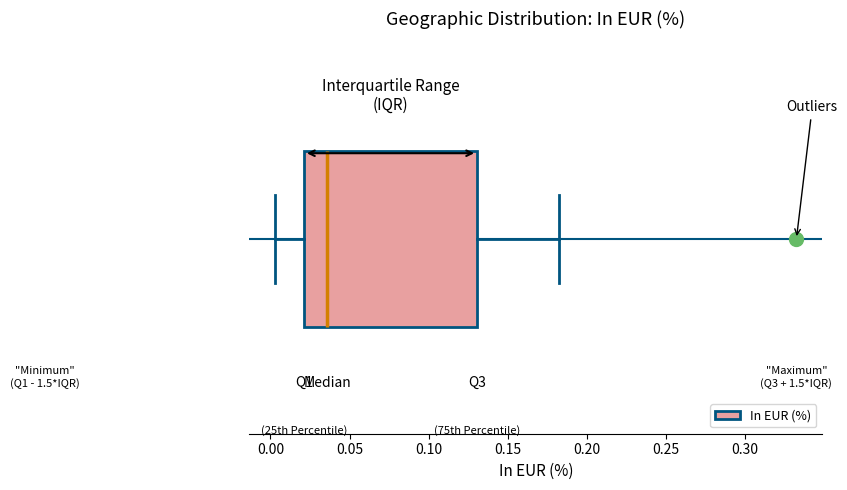

Read this box plot against the x-axis: the position of the median line, the range covered by the box, and the ends of both whiskers. The values are not printed on the chart, so give them approximately, as read against the axis.

median 0.035, box 0.020 to 0.130, whiskers 0.005 to 0.180